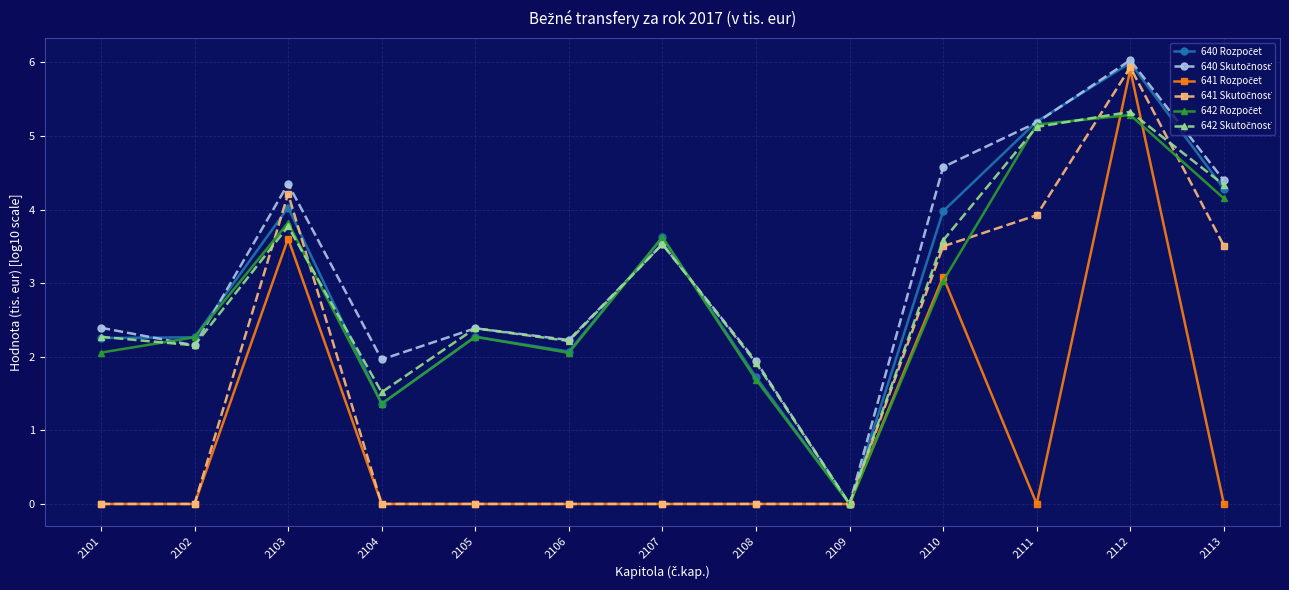

At how many categories does at least one series exceed 1?

12